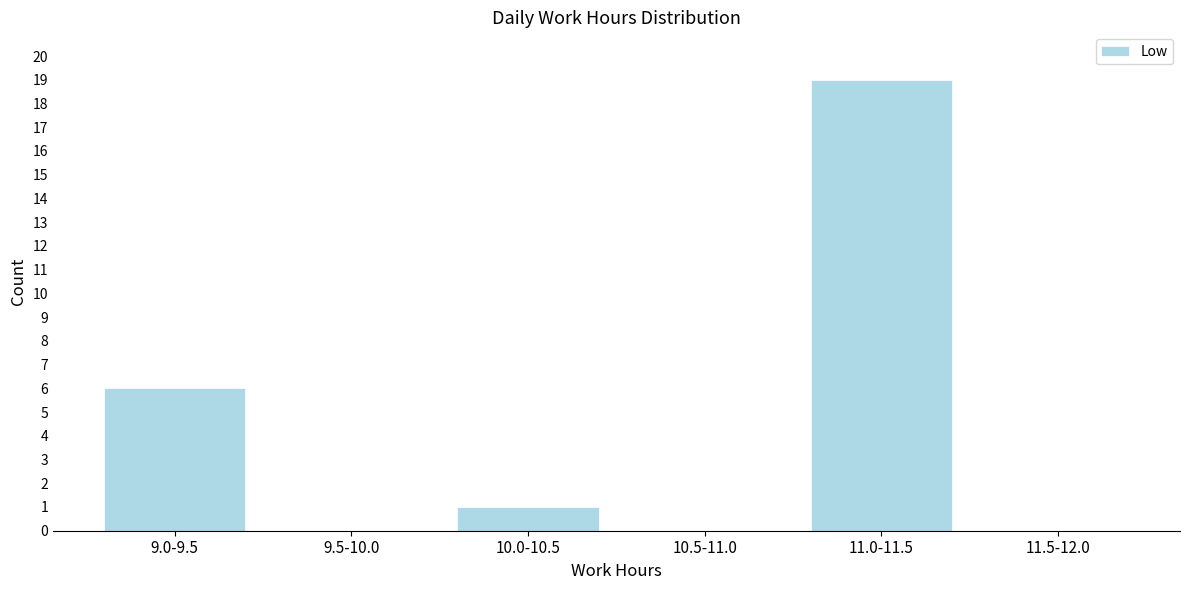

Reading left to right, list all the values displayed in this chart.

9.0-9.5=6	9.5-10.0=0	10.0-10.5=1	10.5-11.0=0	11.0-11.5=19	11.5-12.0=0